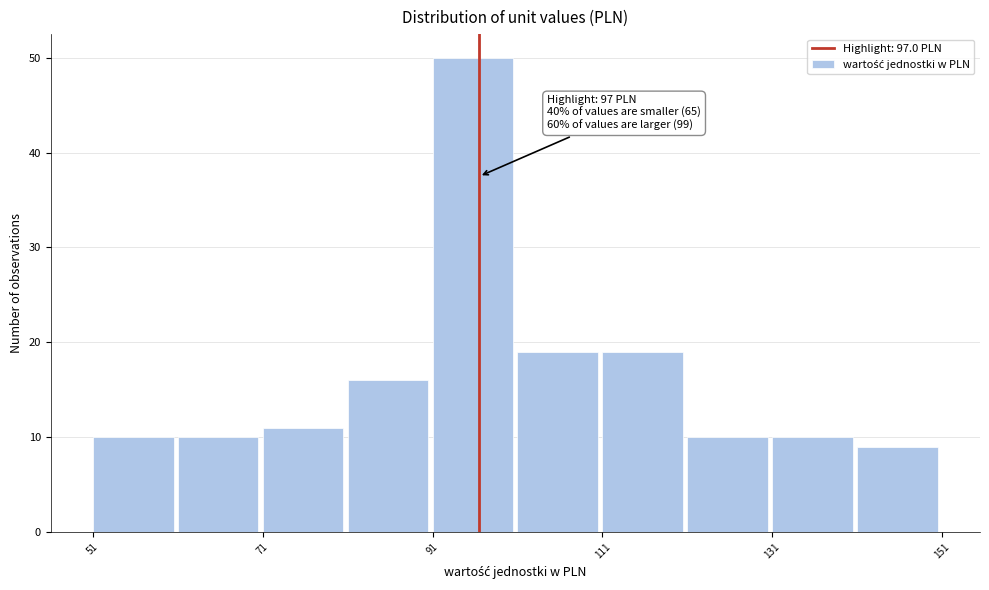

Which range on the x-axis has the tallest bar?

91.5 to 101.5